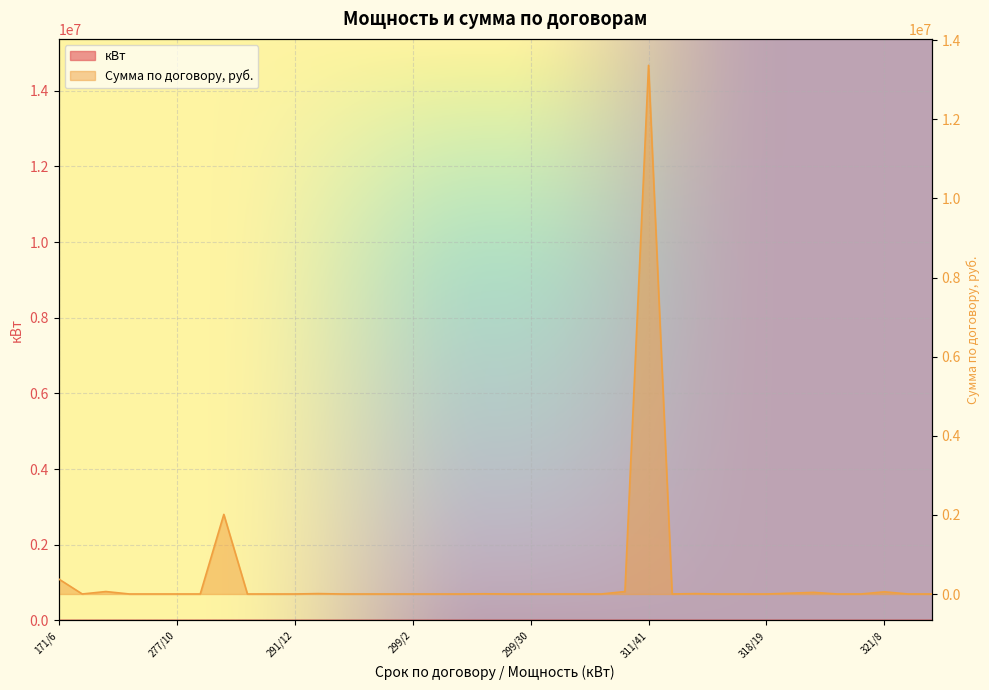

Rank the series by their maximum value, from lowest to highest.

кВт, Сумма по договору, руб.